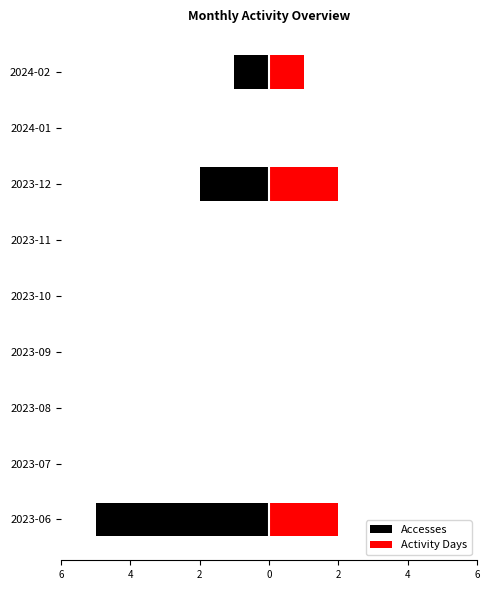

The value of Accesses at 2023-06 is -8. True or false?

False